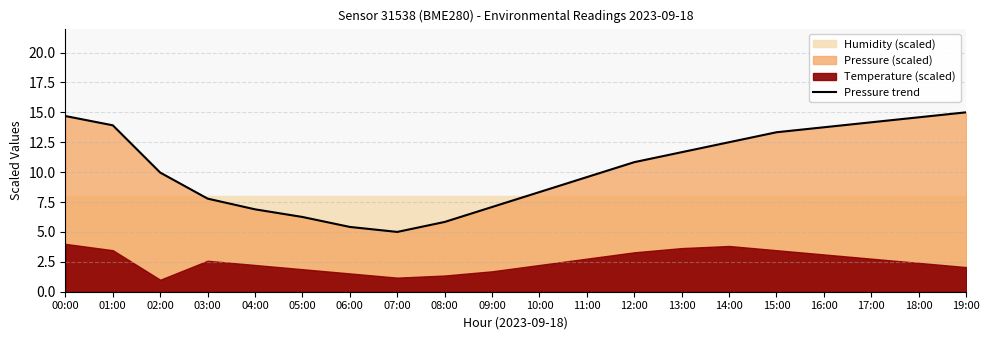

How many interior local valleys (lower than both neighbors) does the data have?

1